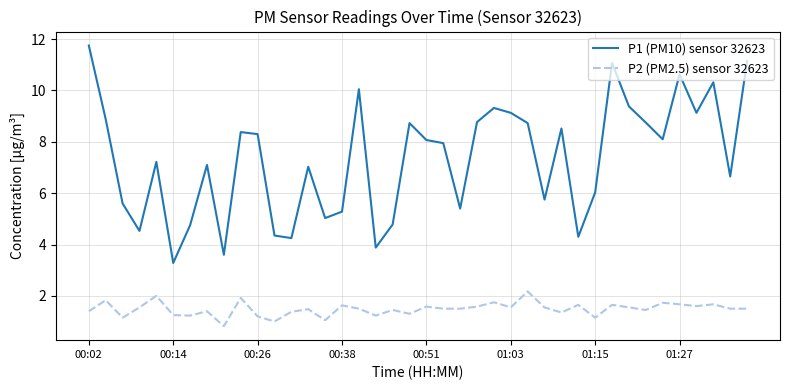

How many values in the P1 (PM10) sensor 32623 series exceed 8?

20